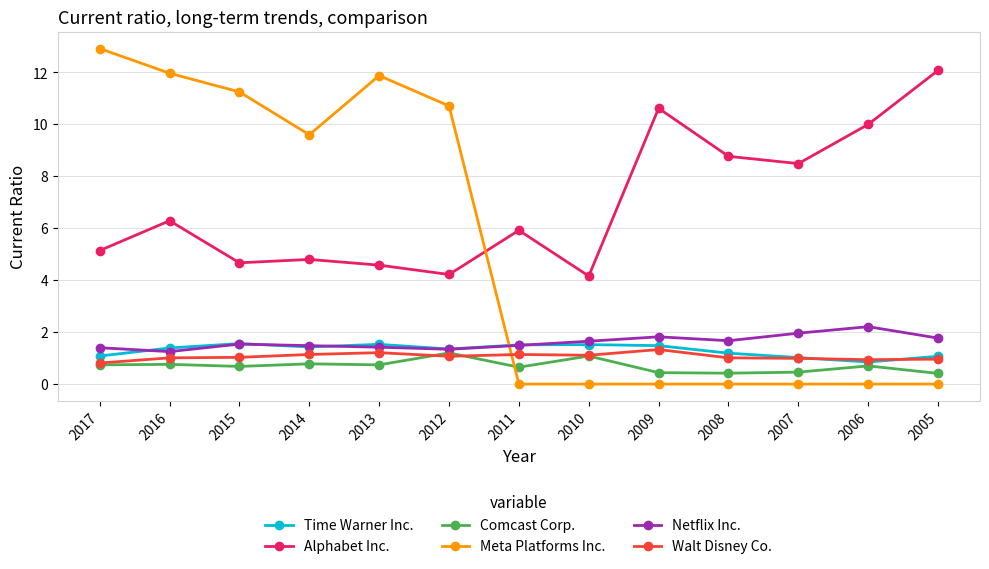

What is the minimum value for Comcast Corp.?

0.4